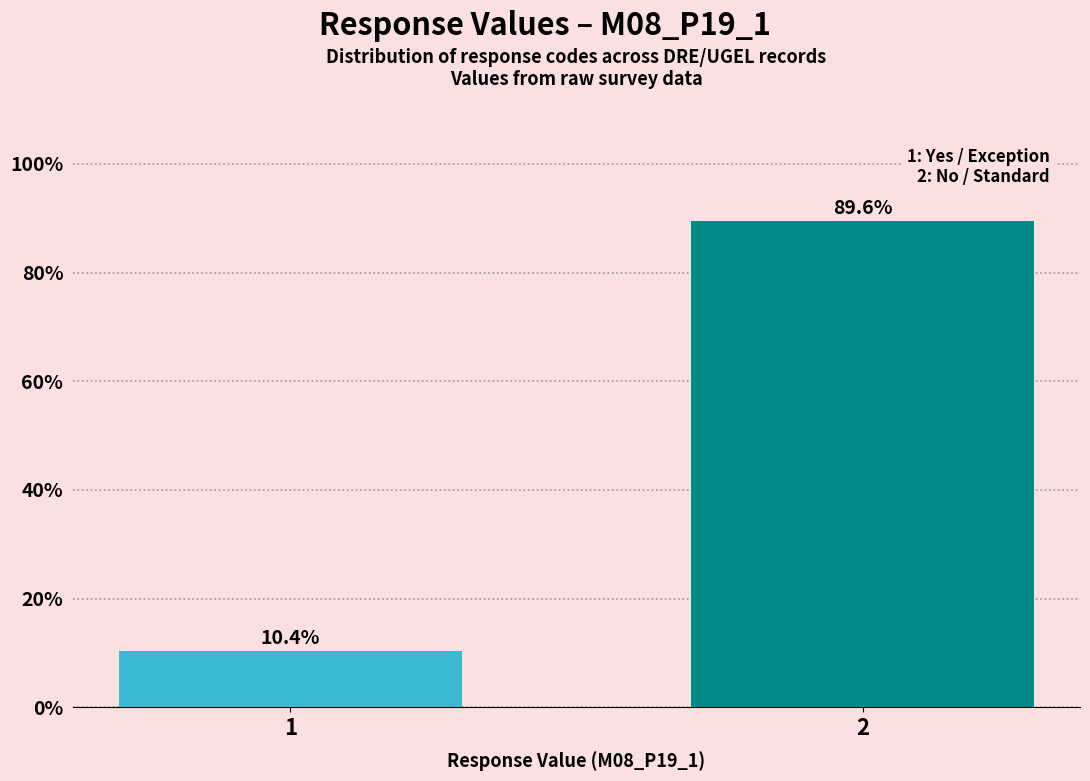

Reading left to right, transcribe all the data shown in this chart.

1=10.4	2=89.6